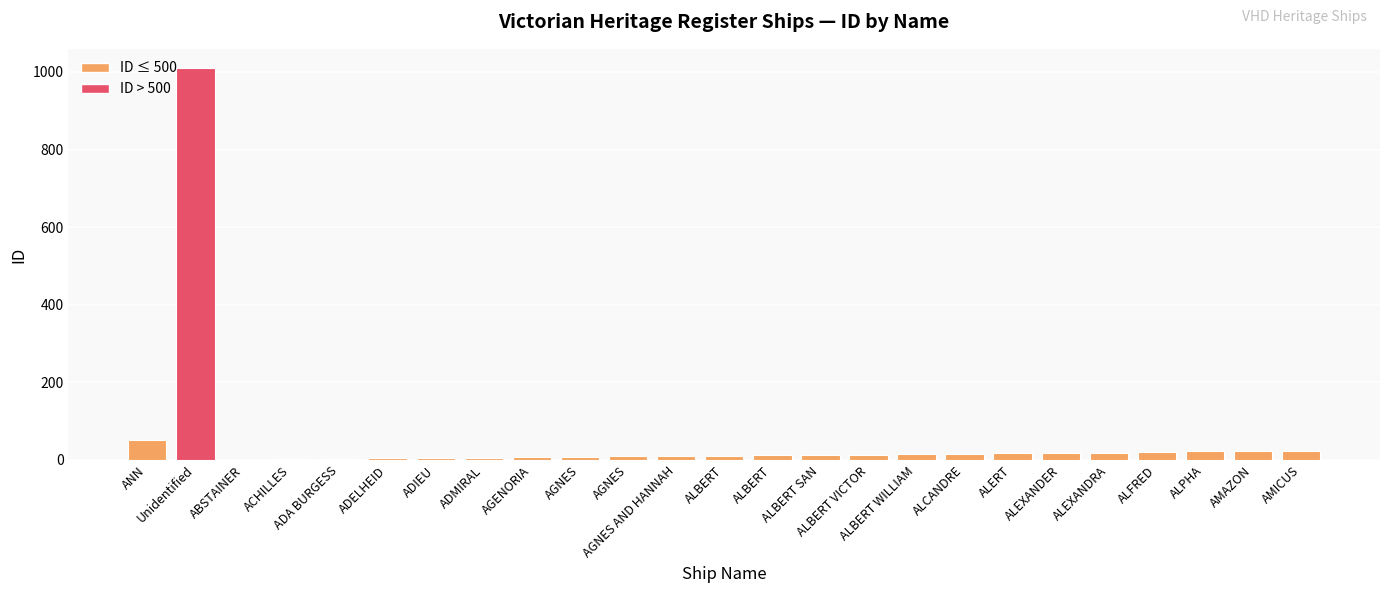

What is the ratio of the value at ADELHEID to the value at AMAZON?

0.2